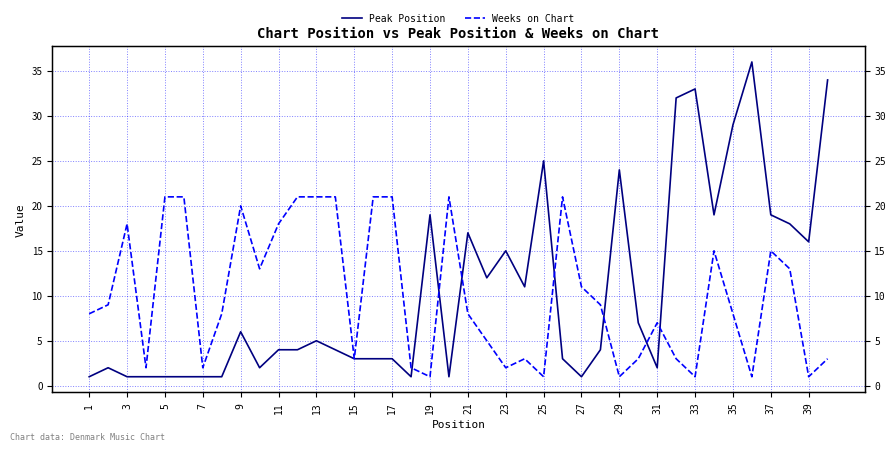

Which series has the largest total across all categories?

Peak Position